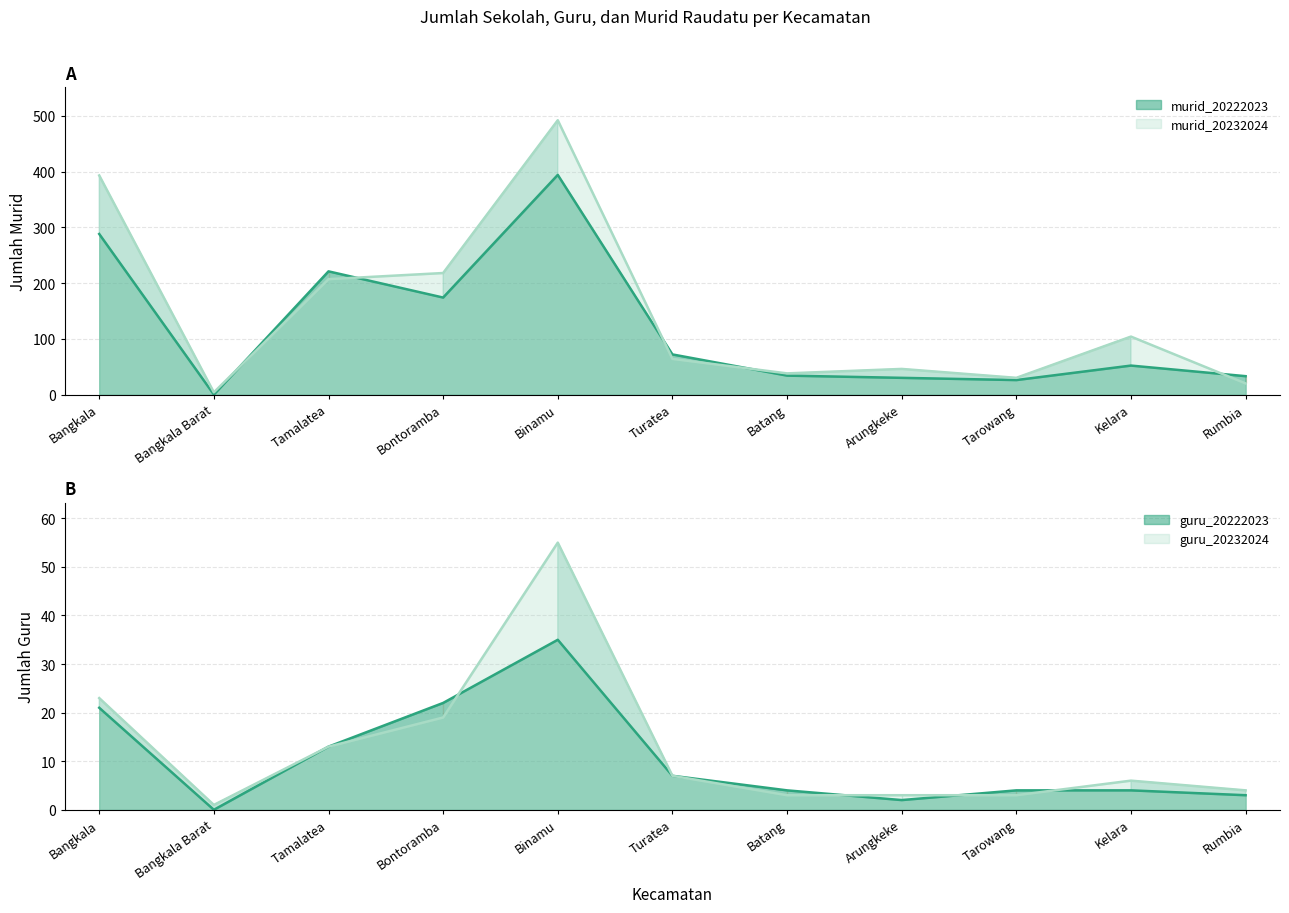

Which series has the largest total across all categories?

murid_20232024